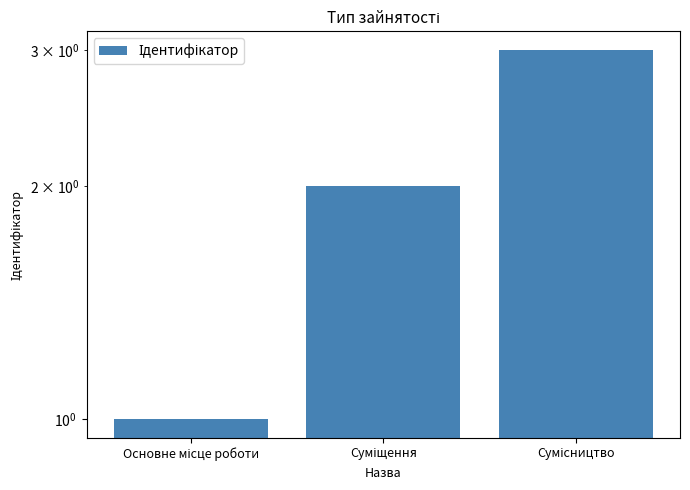

What is the greatest value displayed?

3